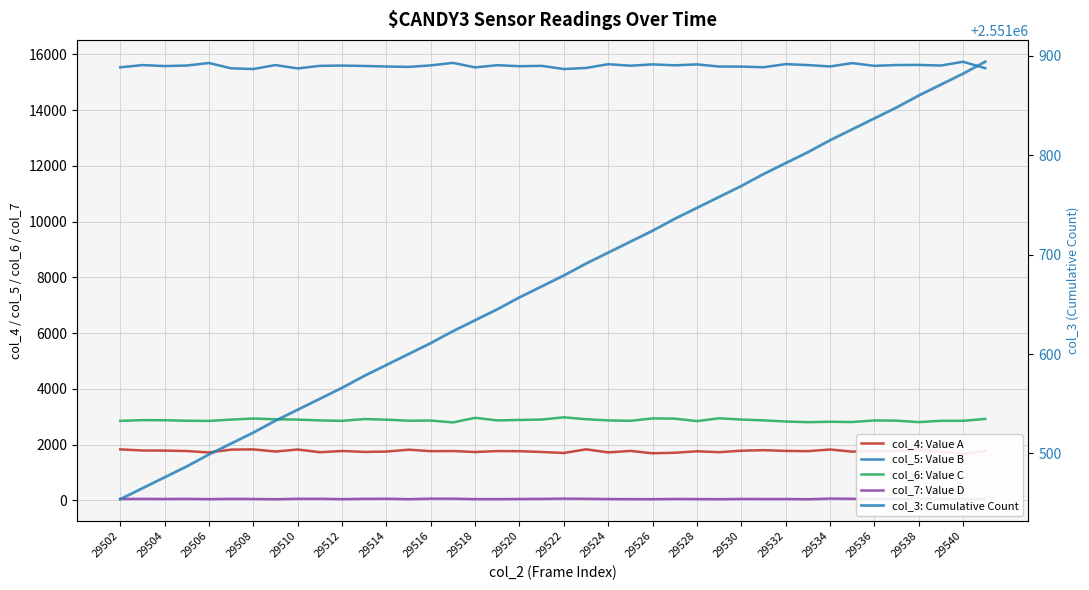

True or false: col_7: Value D and col_3: Cumulative Count cross at least once.

False